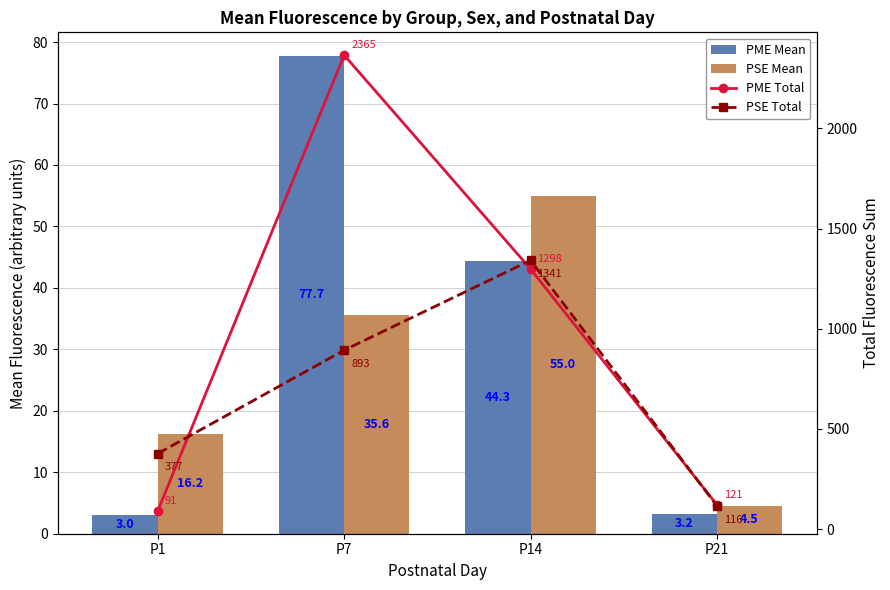

The value of PSE Mean at P1 is 16.2. True or false?

True